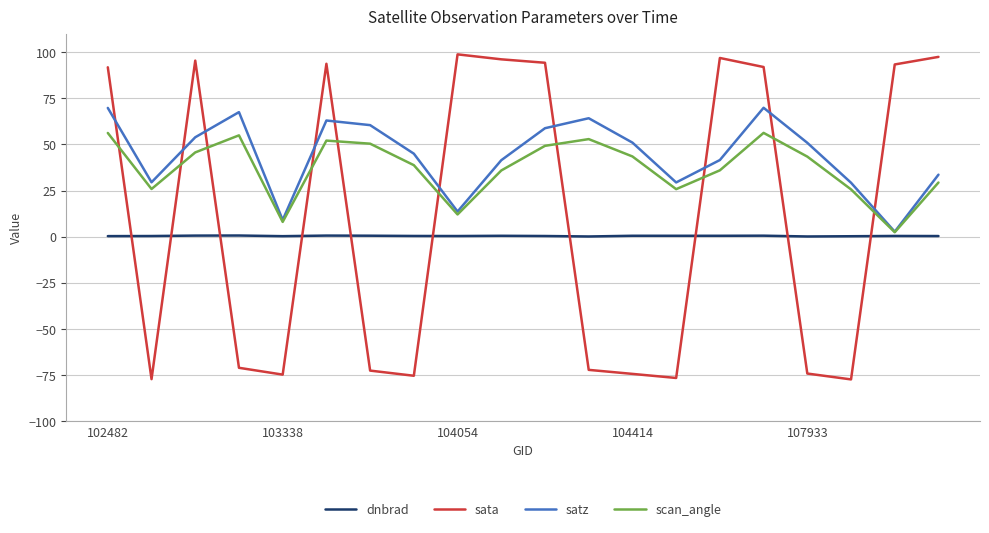

After their last crossing, which series has the higher values: dnbrad or sata?

sata